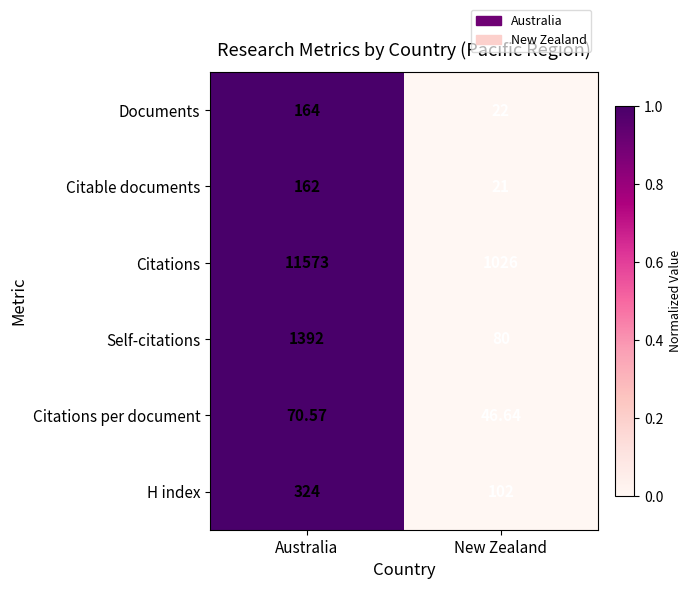

Rank the series by their maximum value, from lowest to highest.

Citations per document, Citable documents, Documents, H index, Self-citations, Citations